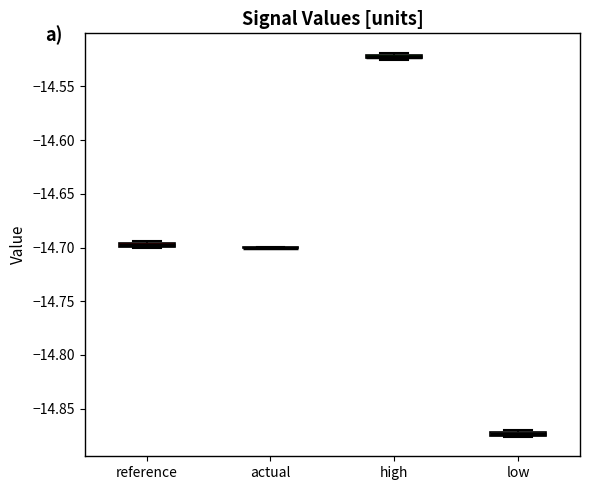

Where is the upper edge of the box for high on the y-axis? The values are not printed on the chart, so give them approximately, as read against the axis.

-14.520